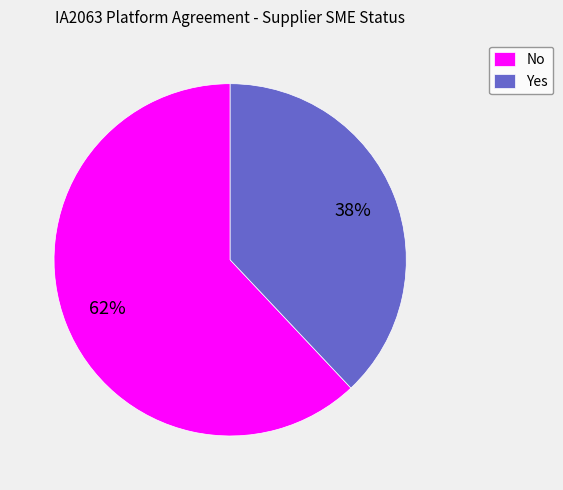

To the nearest percent, what is the difference between the No and Yes slice percentages?

24%